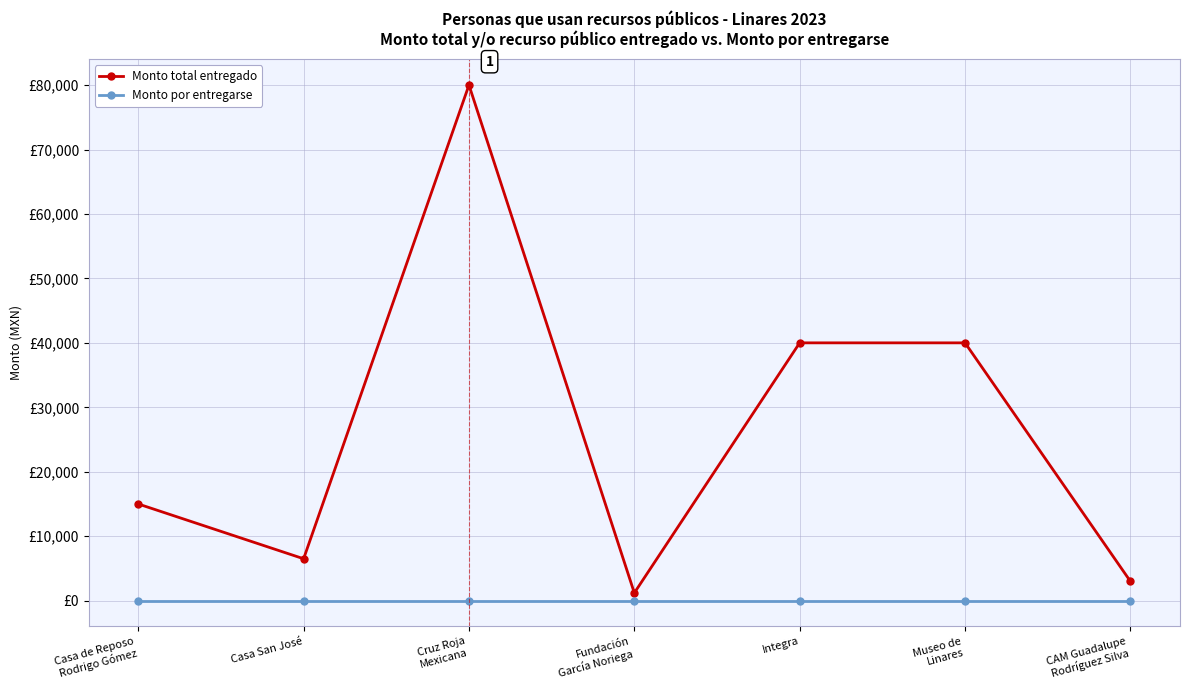

Rank the series by their maximum value, from lowest to highest.

Monto por entregarse, Monto total entregado